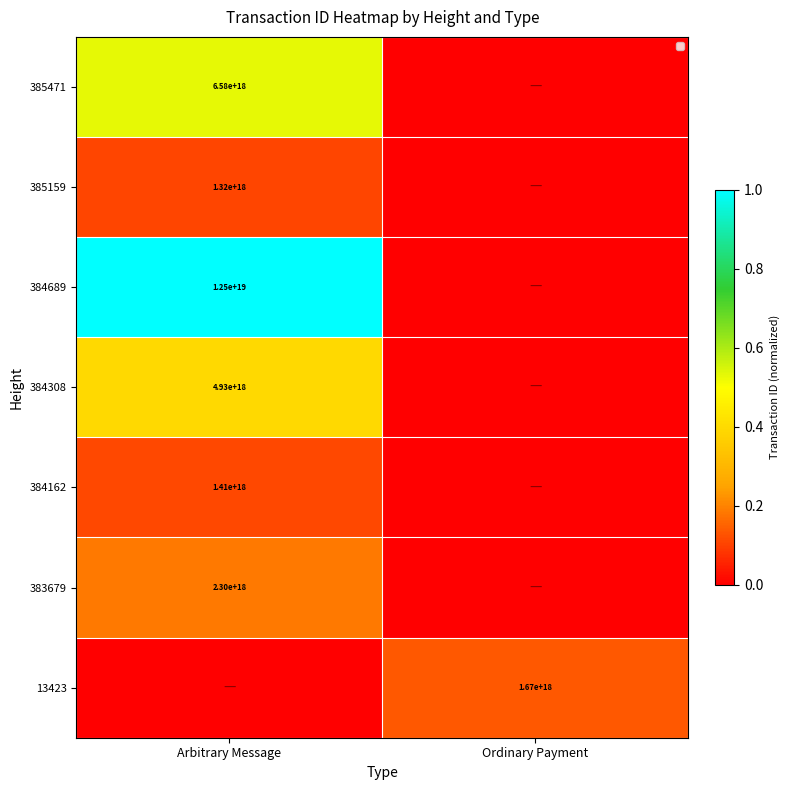

The value of 13423 at Ordinary Payment is 1670000000000000000. True or false?

True